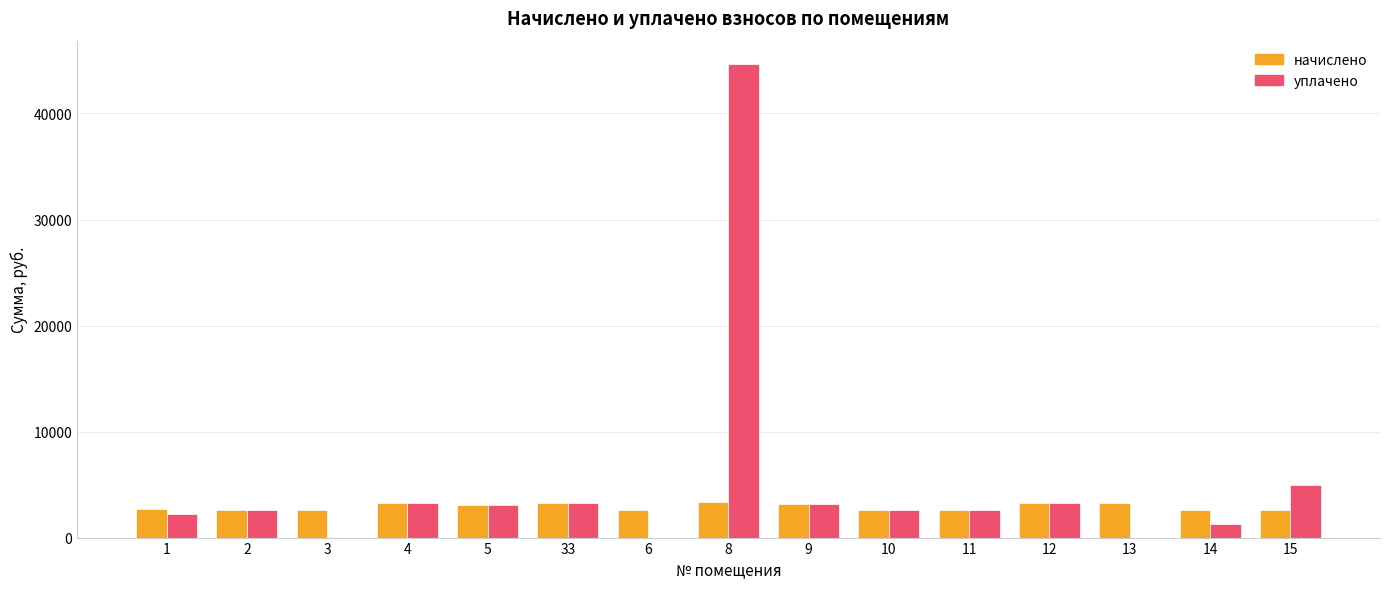

At which category is the sum across all series the highest?

8